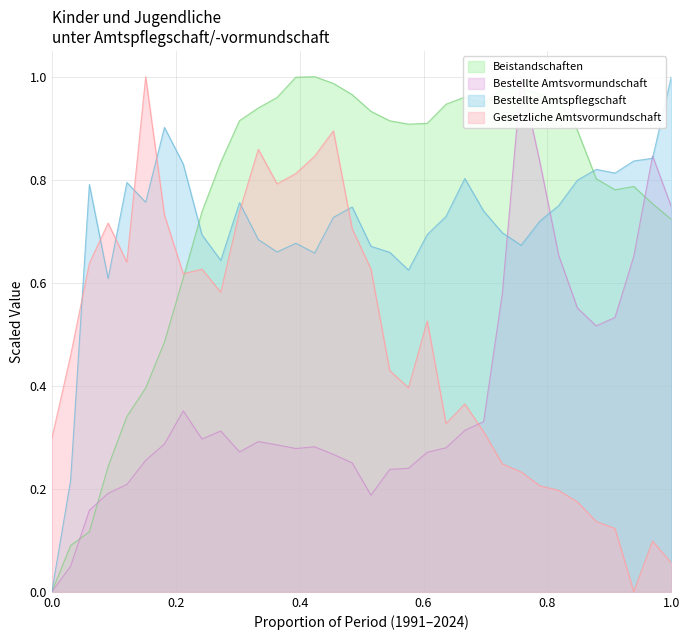

Rank the series by their maximum value, from lowest to highest.

Beistandschaften, Bestellte Amtsvormundschaft, Bestellte Amtspflegschaft, Gesetzliche Amtsvormundschaft